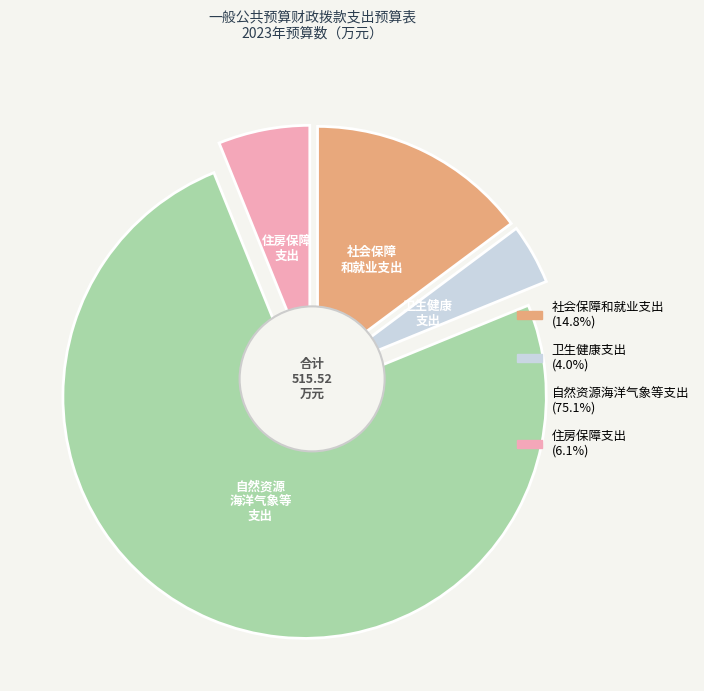

What is the majority slice?

自然资源海洋气象等支出